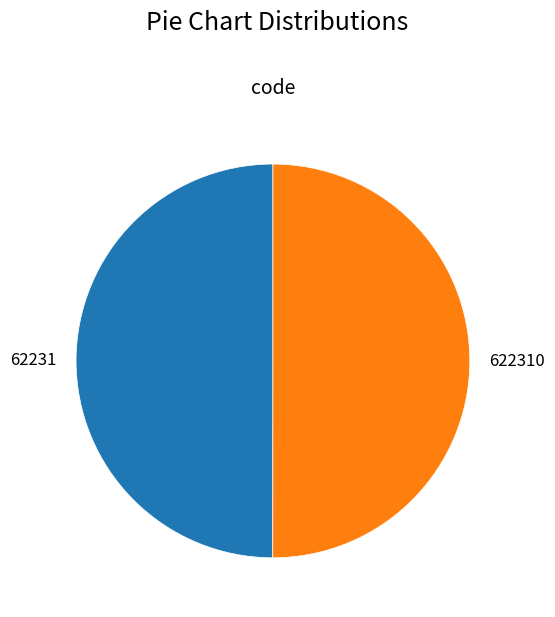

Approximately how many times larger is the value at 62231 compared to 622310?

1.0